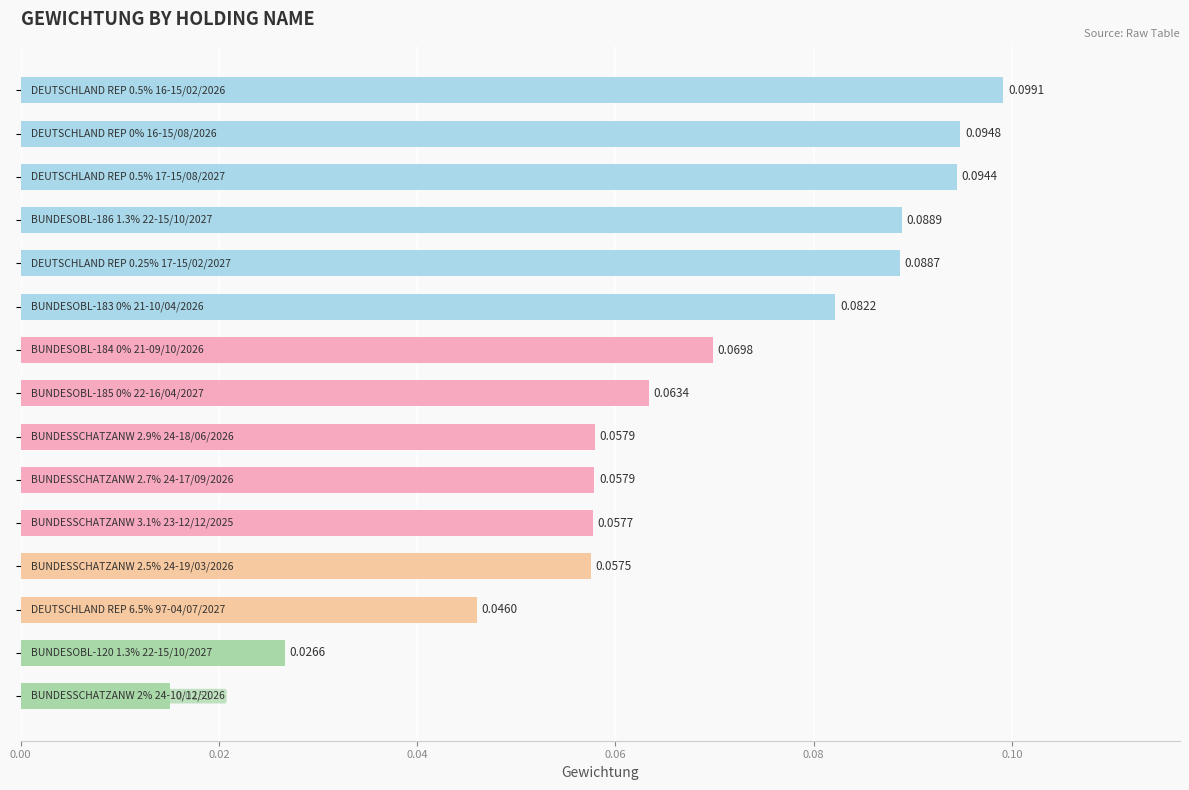

What is the sum of all values?

1.0